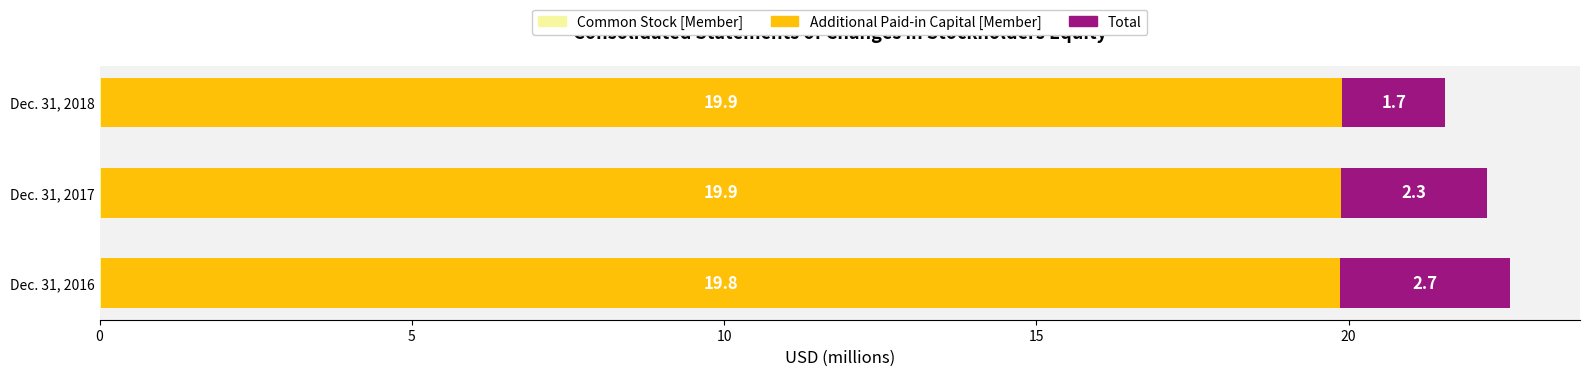

Reading right to left, transcribe all the data shown in this chart.

Common Stock [Member]: 20241	20216	20136
Additional Paid-in Capital [Member]: 19869511	19864536	19843716
Total: 1661533	2328188	2713212